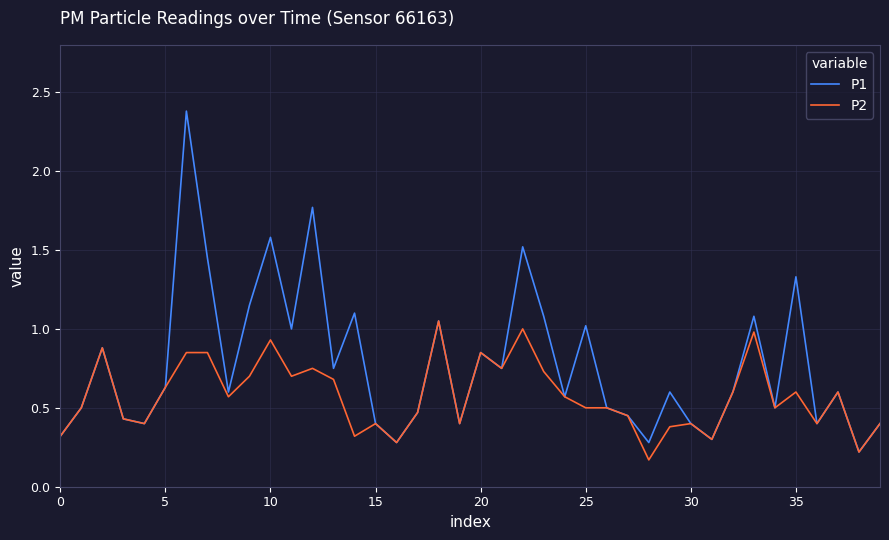

Which series has the largest total across all categories?

P1